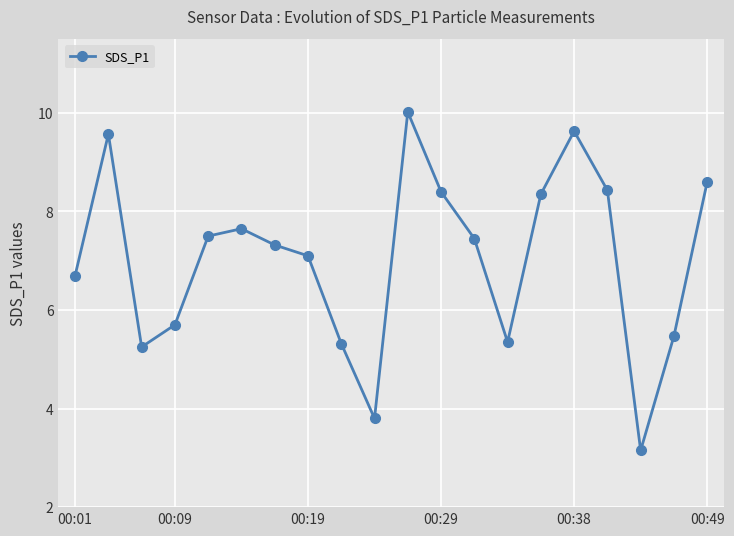

What is the sum of all values?

140.8